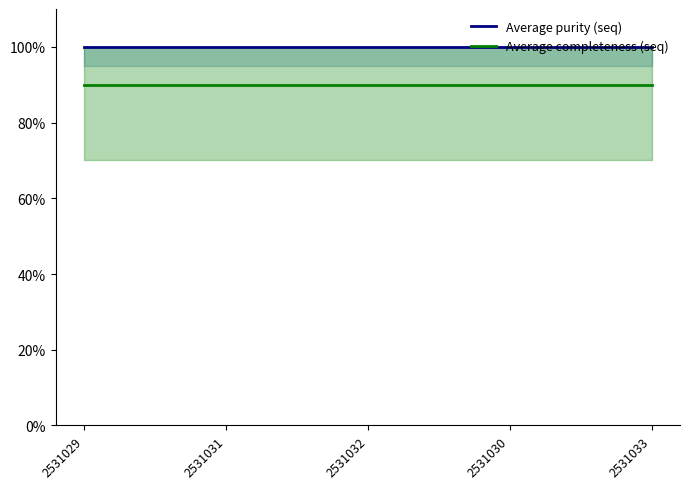

What is the maximum value for Average purity (seq)?

1.0